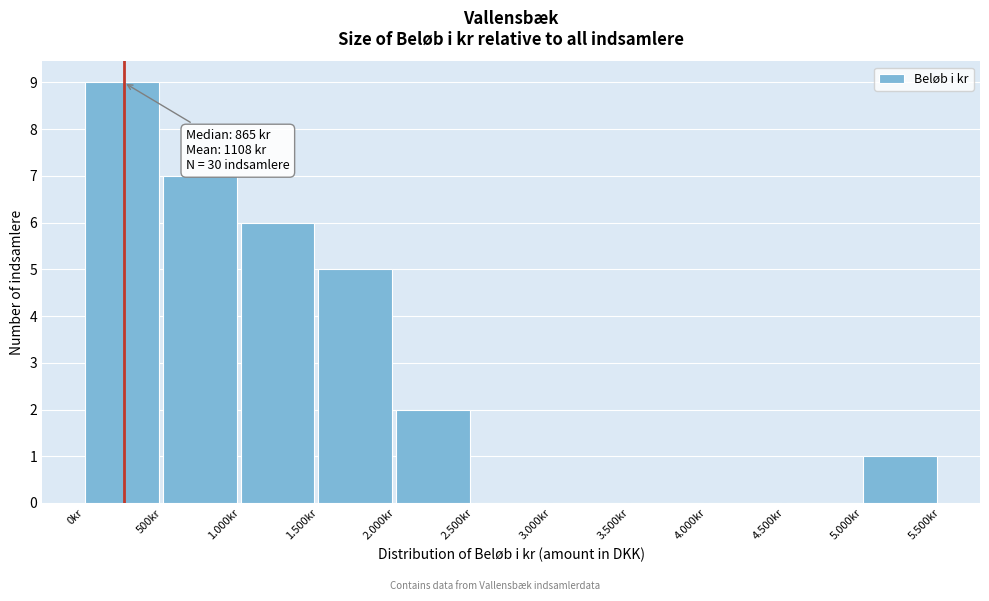

Reading left to right, extract all data points from this chart.

0kr=9	500kr=7	1.000kr=6	1.500kr=5	2.000kr=2	2.500kr=0	3.000kr=0	3.500kr=0	4.000kr=0	4.500kr=0	5.000kr=1